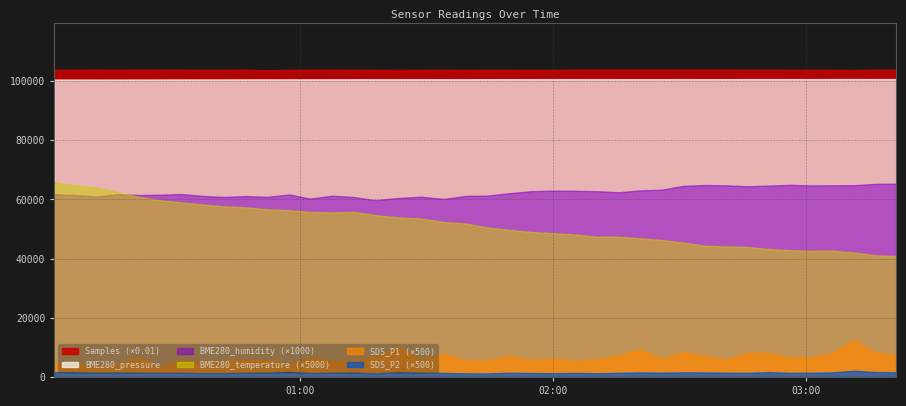

Where is the first local minimum for BME280_humidity?

2022/10/11 01:17:48